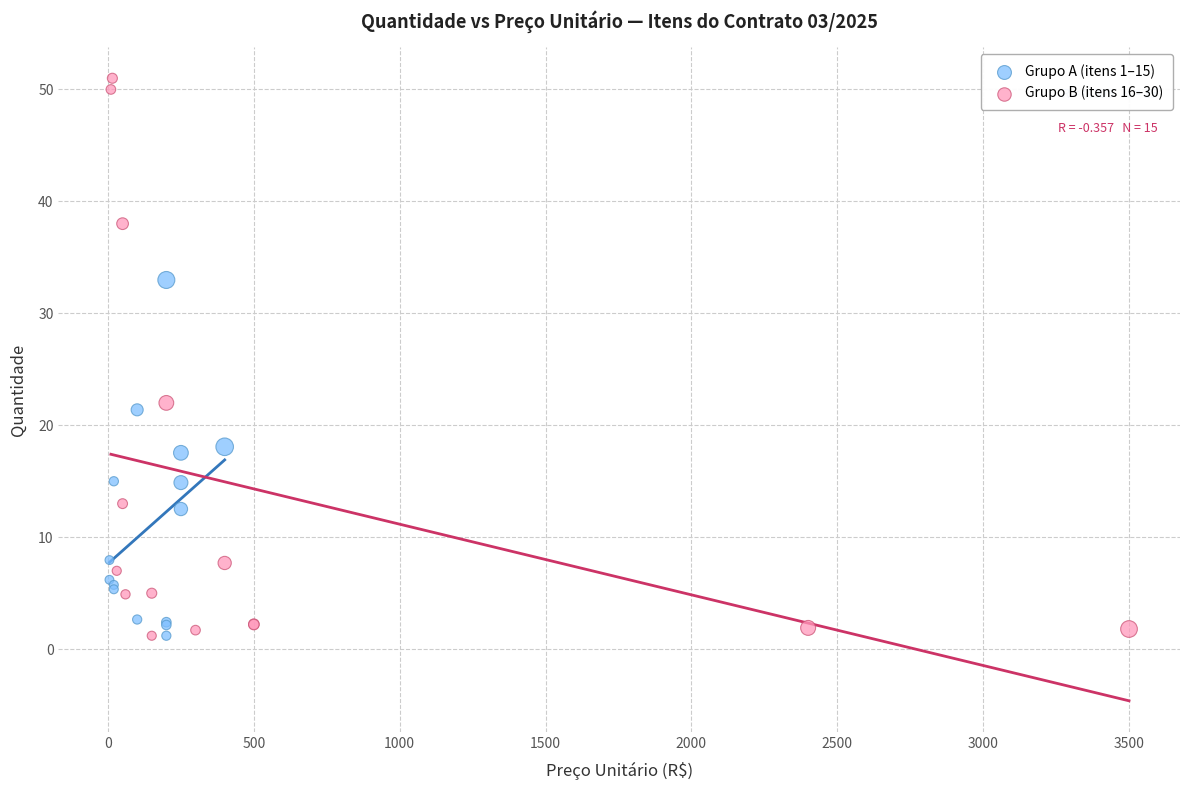

Which series has the largest Y range (max minus min)?

Grupo B (itens 16–30)